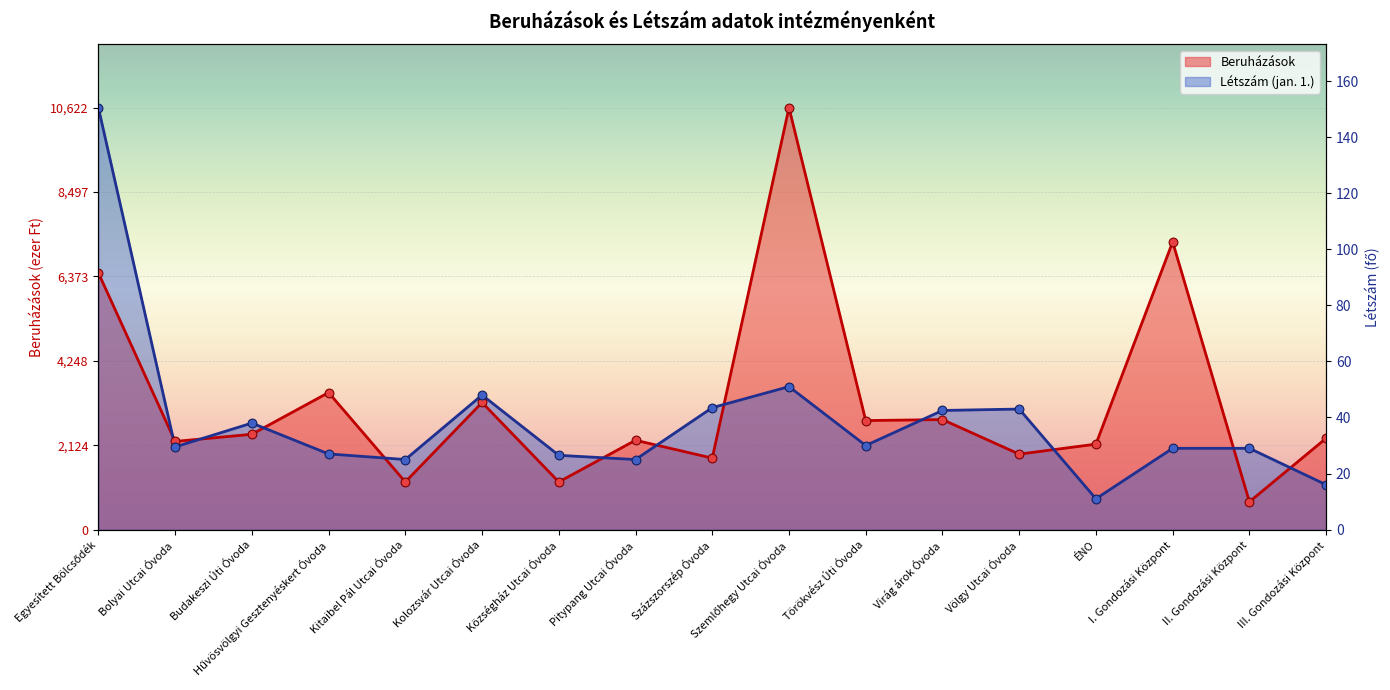

Which series has the widest spread of Y values?

Beruházások